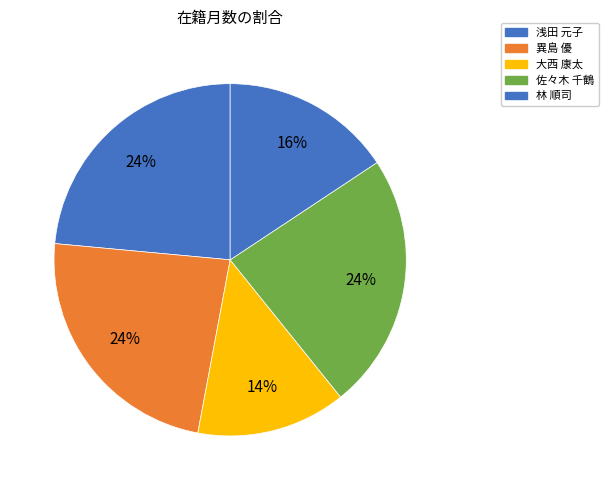

What percentage is the 大西 康太 slice, to the nearest percent?

14%